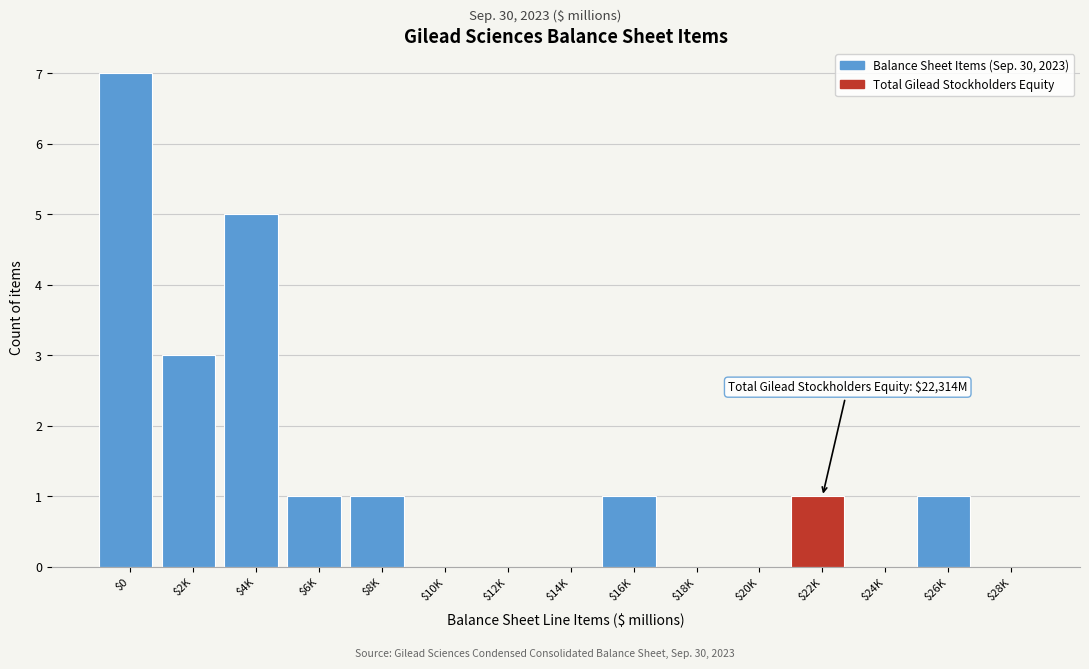

Which label corresponds to the largest value in the chart?

$0